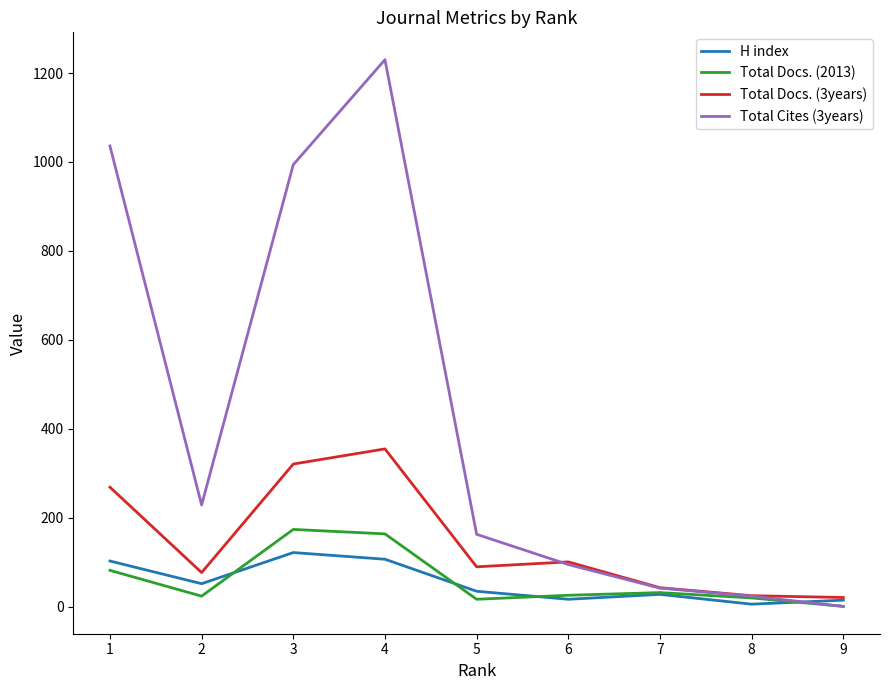

Which series has the largest range (max minus min)?

Total Cites (3years)